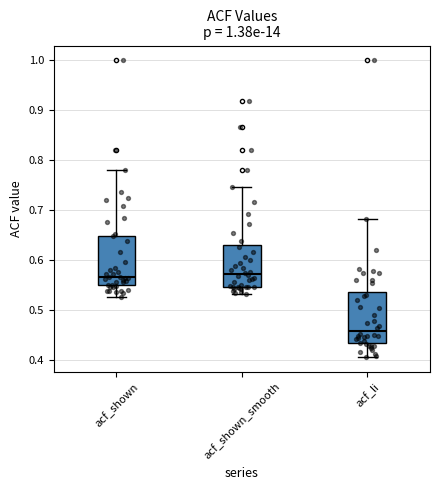

Where does the lower whisker of the box for acf_li end on the y-axis? The values are not printed on the chart, so give them approximately, as read against the axis.

0.41